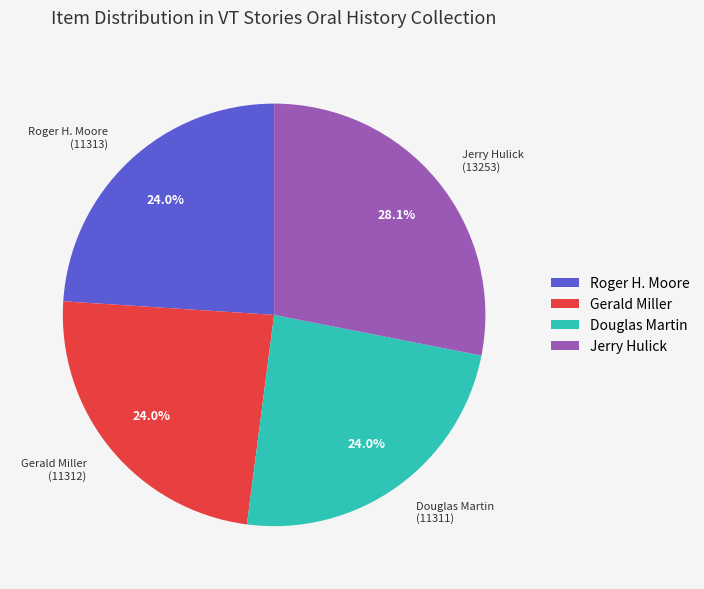

Does Jerry Hulick (13253) represent more than half of the total?

No